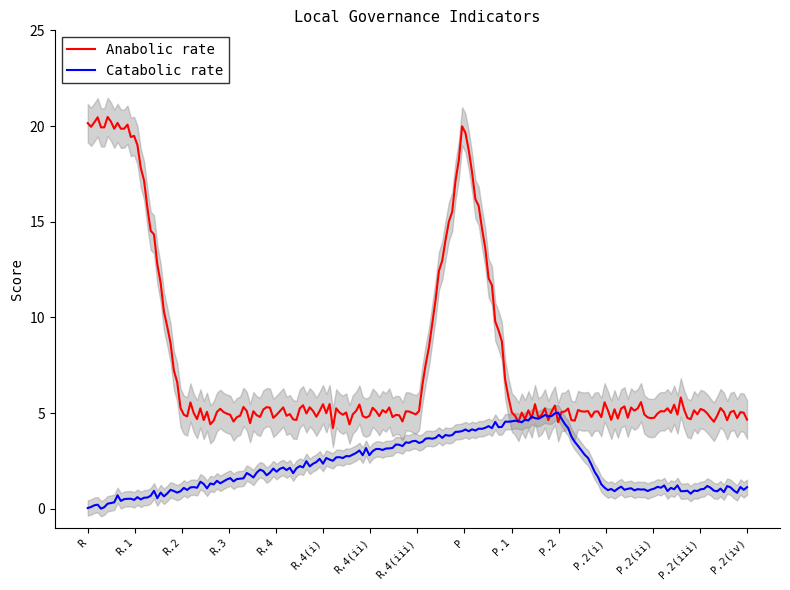

Reading left to right, extract all data points from this chart.

Anabolic rate: R=20.0	R.1=20.0	R.2=5.0	R.3=5.0	R.4=5.0	R.4(i)=5.0	R.4(ii)=5.0	R.4(iii)=5.0	P=20.0	P.1=5.0	P.2=5.0	P.2(i)=5.0	P.2(ii)=5.0	P.2(iii)=5.0	P.2(iv)=5.0
Catabolic rate: R=0.0	R.1=0.5	R.2=1.0	R.3=1.5	R.4=2.0	R.4(i)=2.5	R.4(ii)=3.0	R.4(iii)=3.5	P=4.0	P.1=4.5	P.2=5.0	P.2(i)=1.0	P.2(ii)=1.0	P.2(iii)=1.0	P.2(iv)=1.0